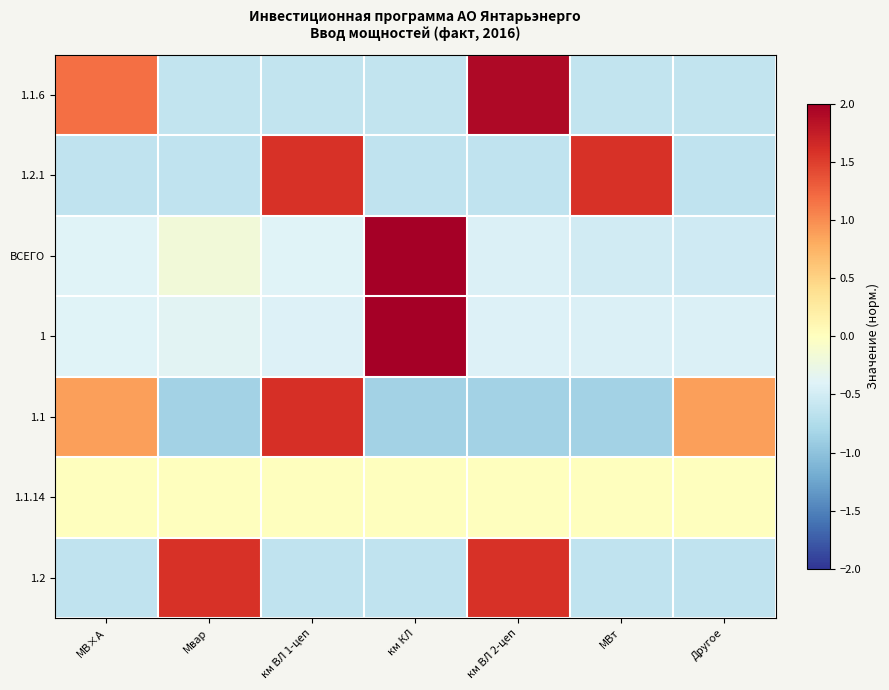

How many categories are shown in the chart?

7